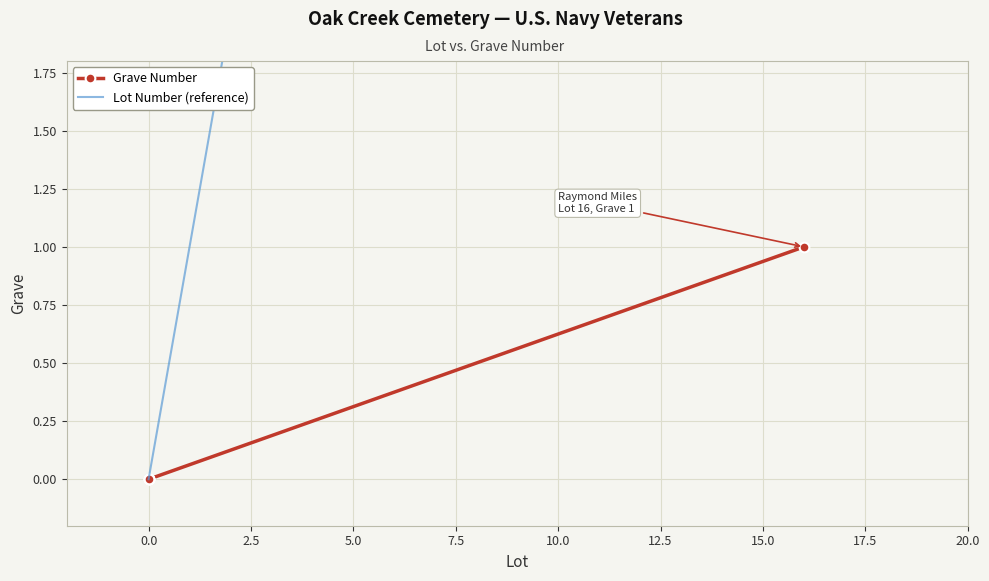

The value at 0 is 0. True or false?

False